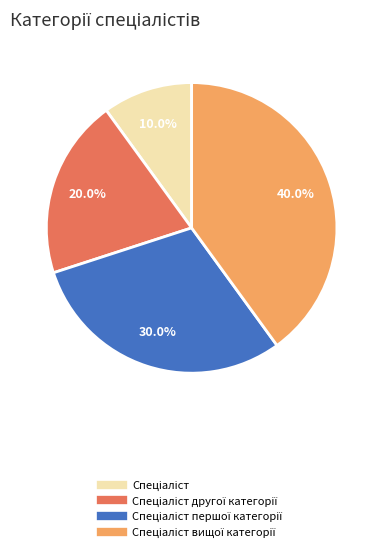

How many segments does this pie chart have?

4